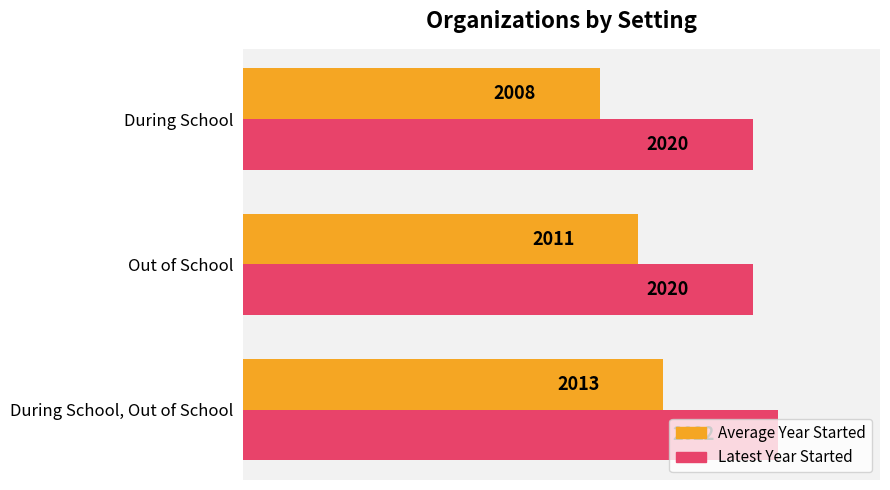

The Latest Year Started series shows 563 at During School, Out of School. True or false?

False